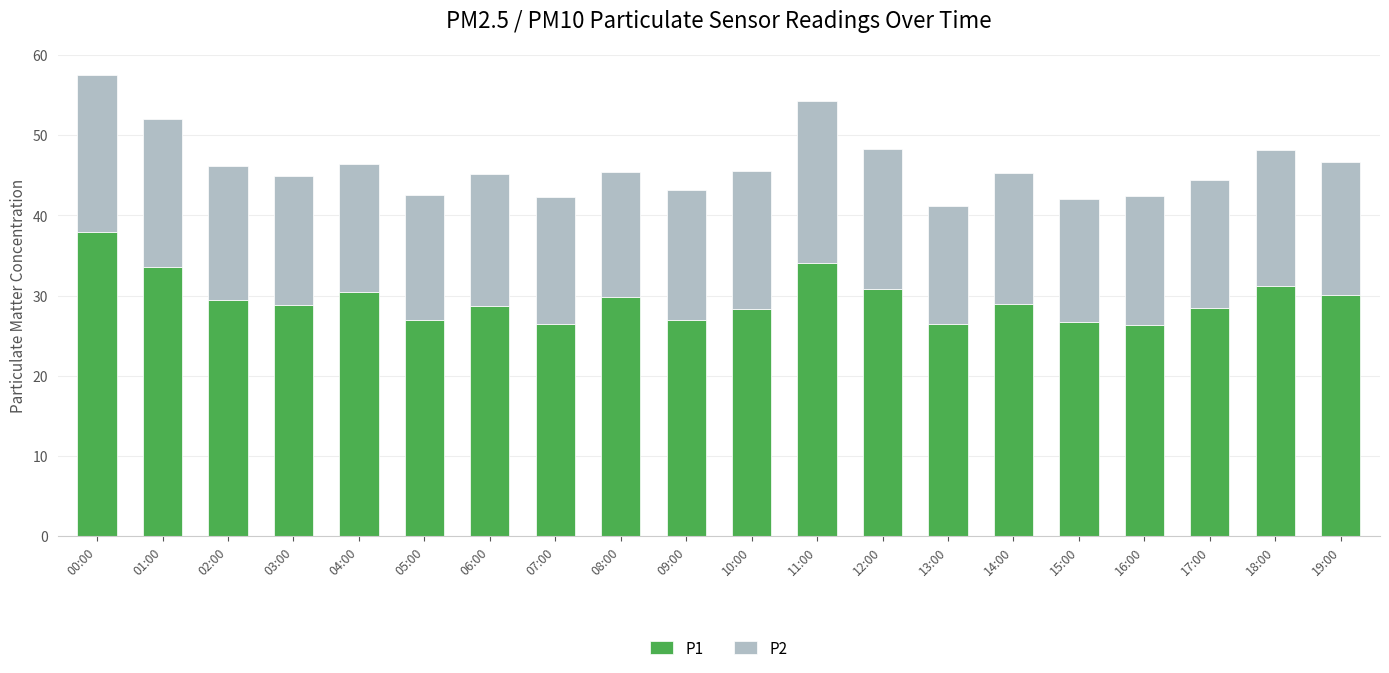

The value of P1 at 00:00 is 63.7. True or false?

False